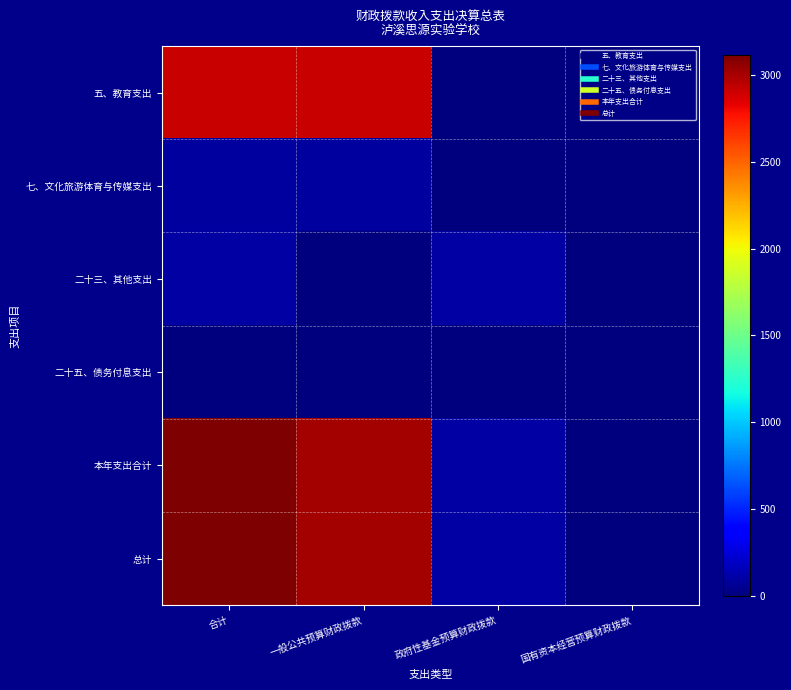

Which series has the largest total across all categories?

本年支出合计